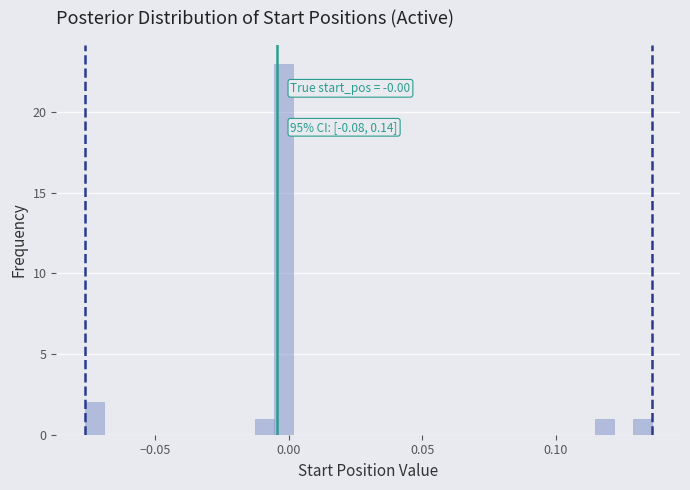

Around what value on the x-axis is the tallest bar? Give the approximate position of its centre, as read against the axis.

0.000